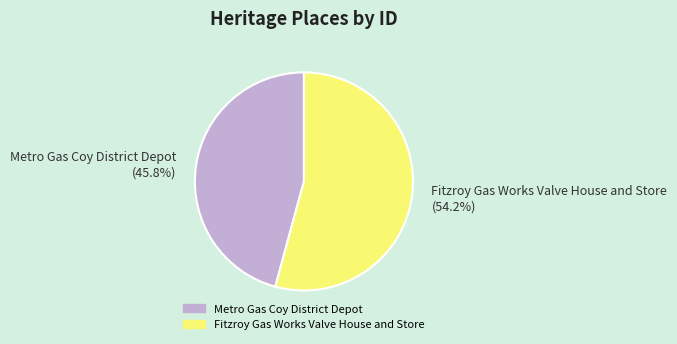

Combined, what portion of the pie is Fitzroy Gas Works Valve House and Store and Metro Gas Coy District Depot?

100.0%